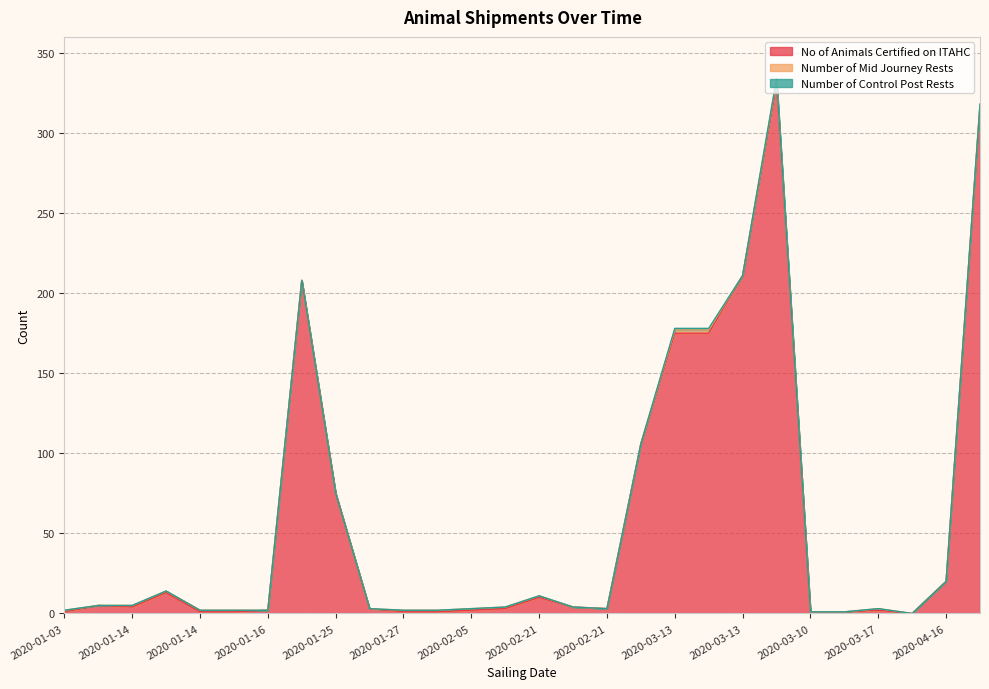

Reading left to right, extract all data points from this chart.

No of Animals Certified on ITAHC: 2020-01-03=1	2020-01-03=5	2020-01-14=4	2020-01-14=13	2020-01-14=1	2020-01-14=1	2020-01-16=2	2020-01-17=208	2020-01-25=75	2020-01-28=3	2020-01-27=1	2020-01-27=1	2020-02-05=2	2020-02-21=3	2020-02-21=10	2020-02-20=4	2020-02-21=3	2020-02-28=106	2020-03-13=175	2020-03-13=175	2020-03-13=211	2020-03-05=331	2020-03-10=1	2020-03-10=1	2020-03-17=2	2020-04-08=0	2020-04-16=20	2020-04-22=317
Number of Mid Journey Rests: 2020-01-03=1	2020-01-03=0	2020-01-14=1	2020-01-14=1	2020-01-14=1	2020-01-14=1	2020-01-16=0	2020-01-17=0	2020-01-25=0	2020-01-28=0	2020-01-27=1	2020-01-27=1	2020-02-05=1	2020-02-21=1	2020-02-21=1	2020-02-20=0	2020-02-21=0	2020-02-28=0	2020-03-13=2	2020-03-13=2	2020-03-13=0	2020-03-05=2	2020-03-10=0	2020-03-10=0	2020-03-17=1	2020-04-08=0	2020-04-16=0	2020-04-22=1
Number of Control Post Rests: 2020-01-03=0	2020-01-03=0	2020-01-14=0	2020-01-14=0	2020-01-14=0	2020-01-14=0	2020-01-16=0	2020-01-17=0	2020-01-25=0	2020-01-28=0	2020-01-27=0	2020-01-27=0	2020-02-05=0	2020-02-21=0	2020-02-21=0	2020-02-20=0	2020-02-21=0	2020-02-28=0	2020-03-13=1	2020-03-13=1	2020-03-13=0	2020-03-05=1	2020-03-10=0	2020-03-10=0	2020-03-17=0	2020-04-08=0	2020-04-16=0	2020-04-22=0